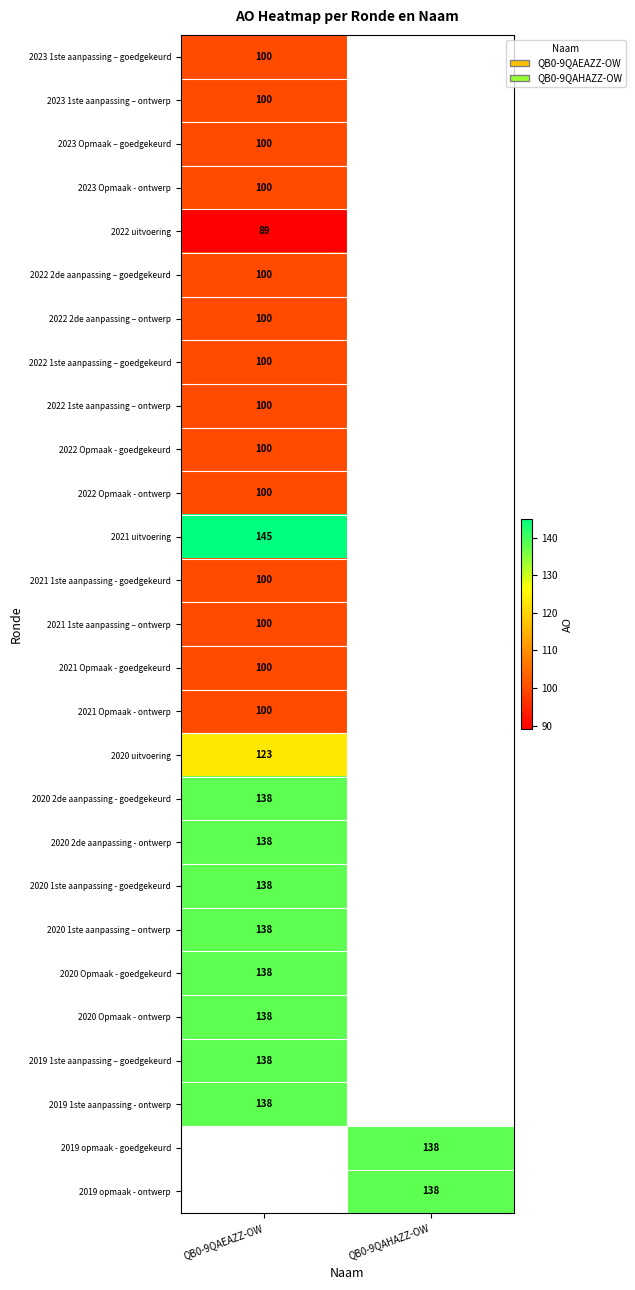

What is the difference between the highest and lowest values at QB0-9QAEAZZ-OW?

56.0